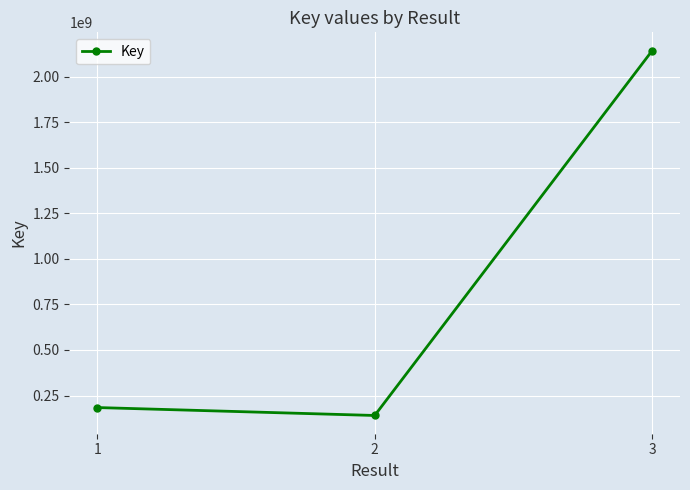

At which category does the chart reach its minimum across all series?

2